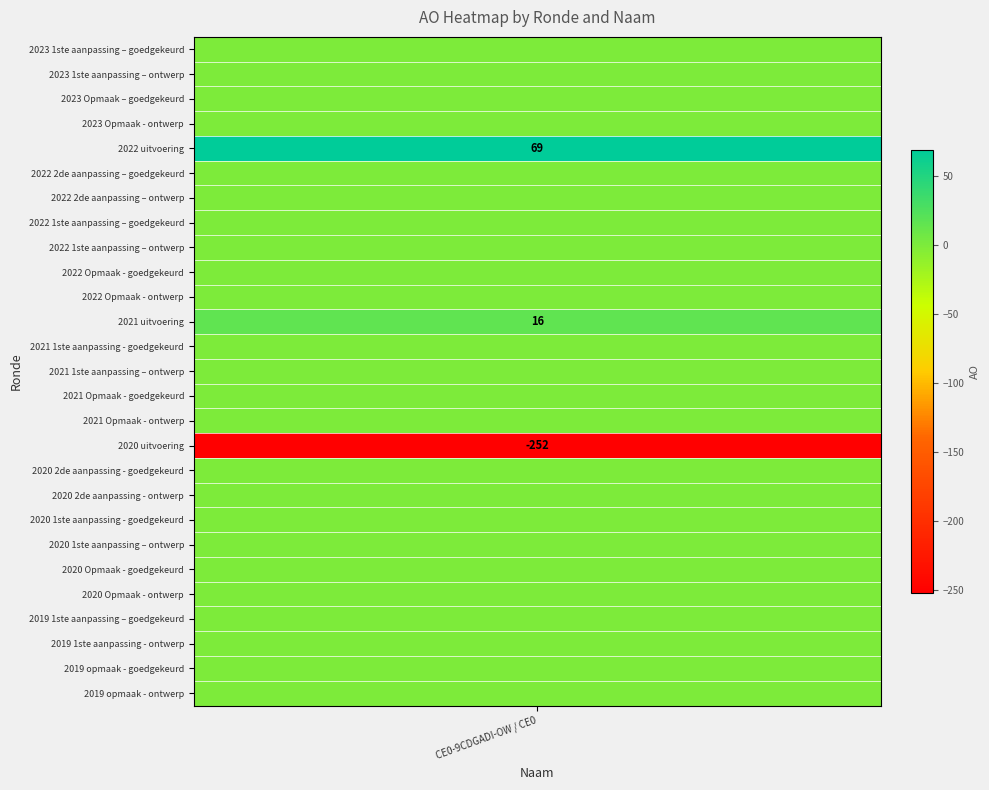

What is the average value?

-6